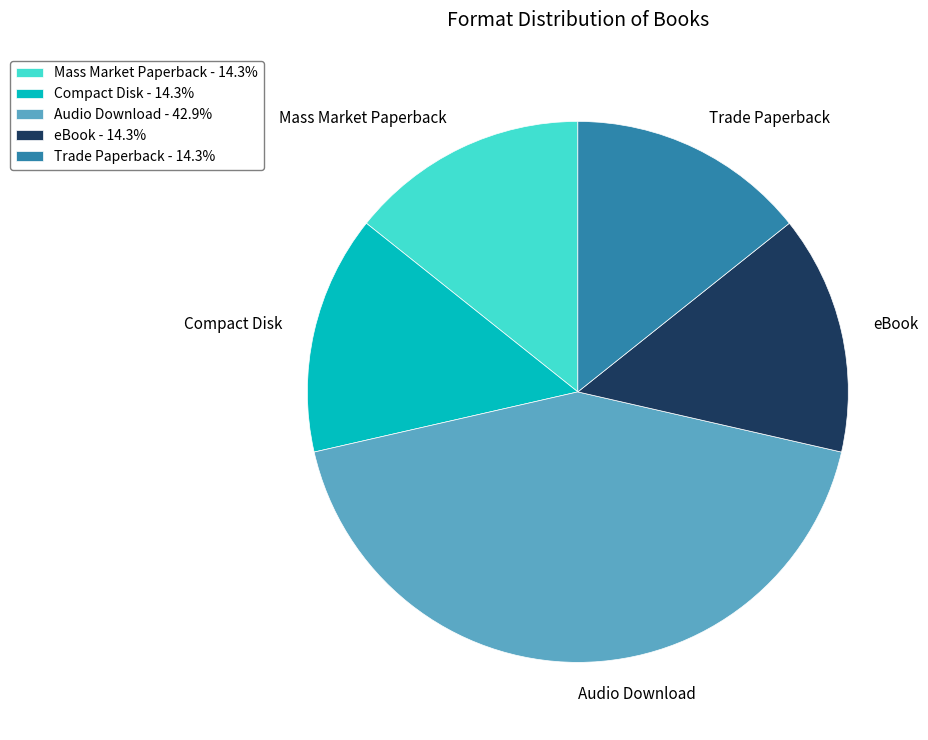

Between Trade Paperback and Audio Download, which is larger?

Audio Download